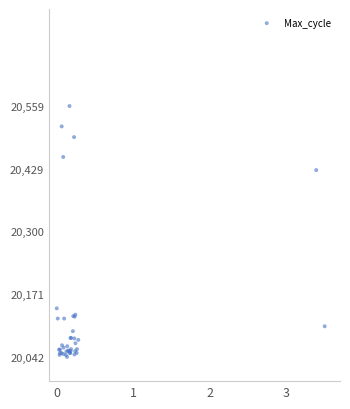

What Y value in the scatter plot is closest to 20300?

20427